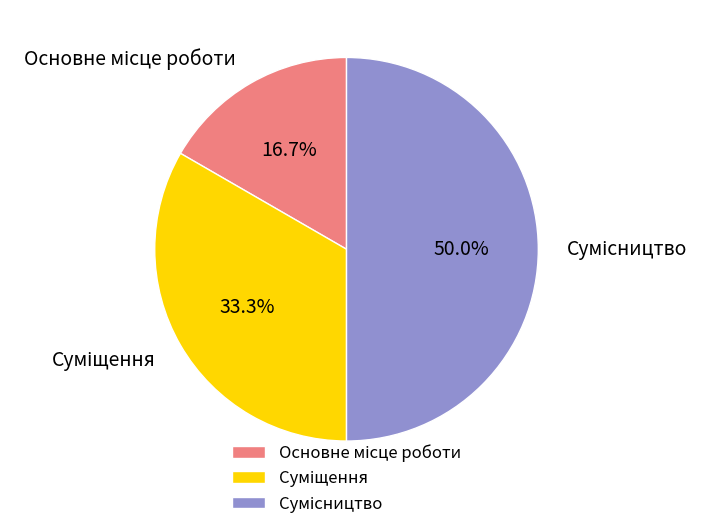

Count the number of slices in the pie.

3